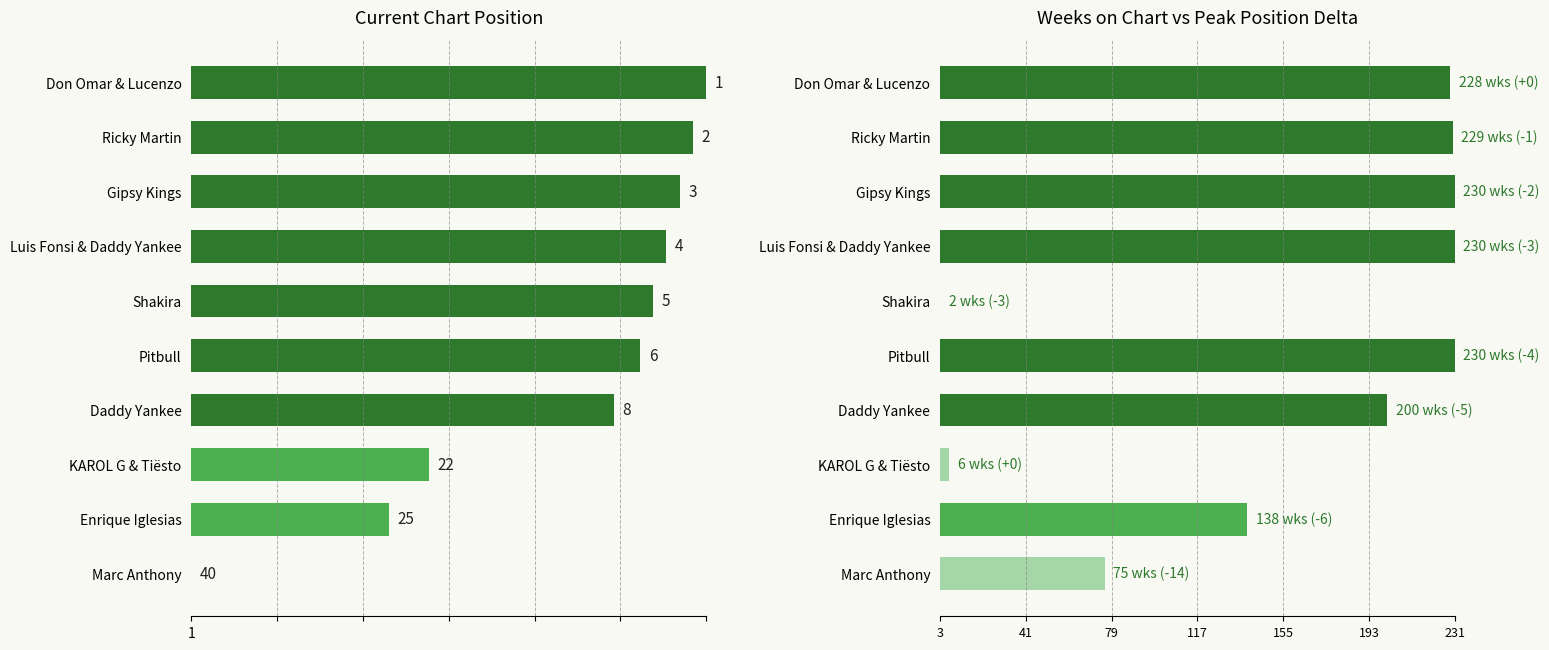

How many bars are there in total?

20